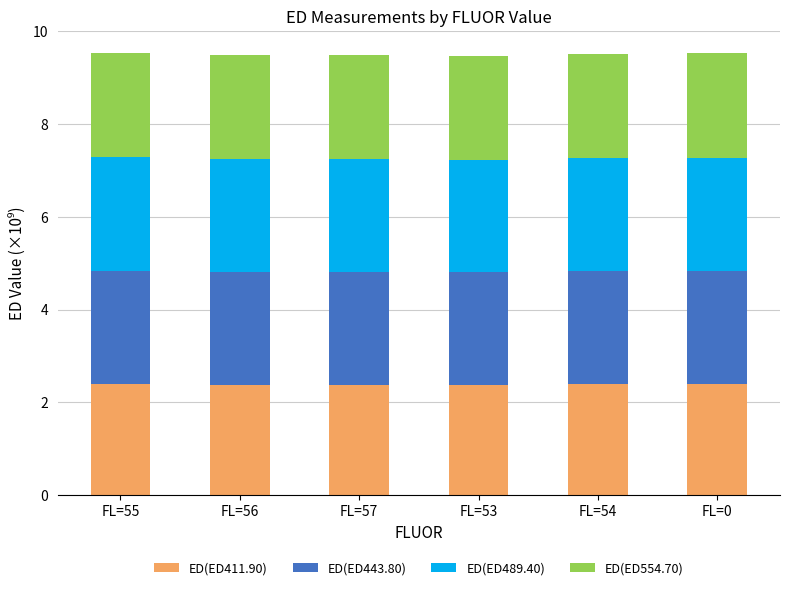

What are all the series names shown in the legend?

ED(ED411.90), ED(ED443.80), ED(ED489.40), ED(ED554.70)